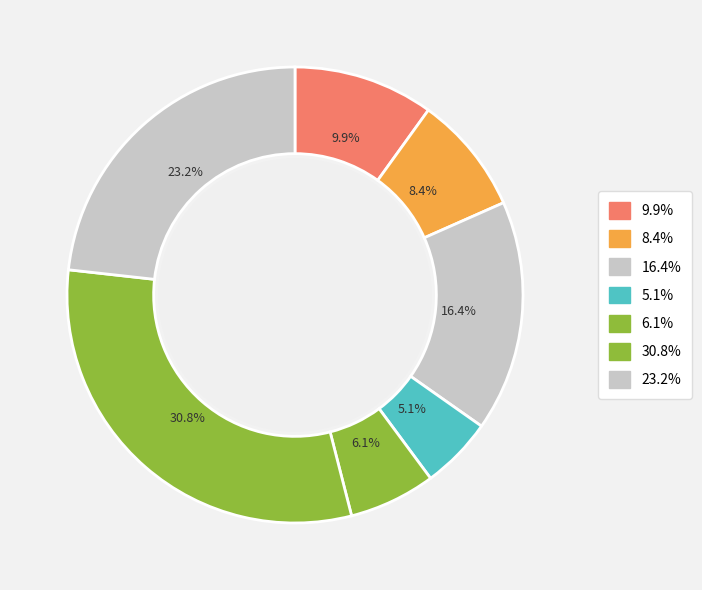

To the nearest percent, what is the average slice percentage?

14%